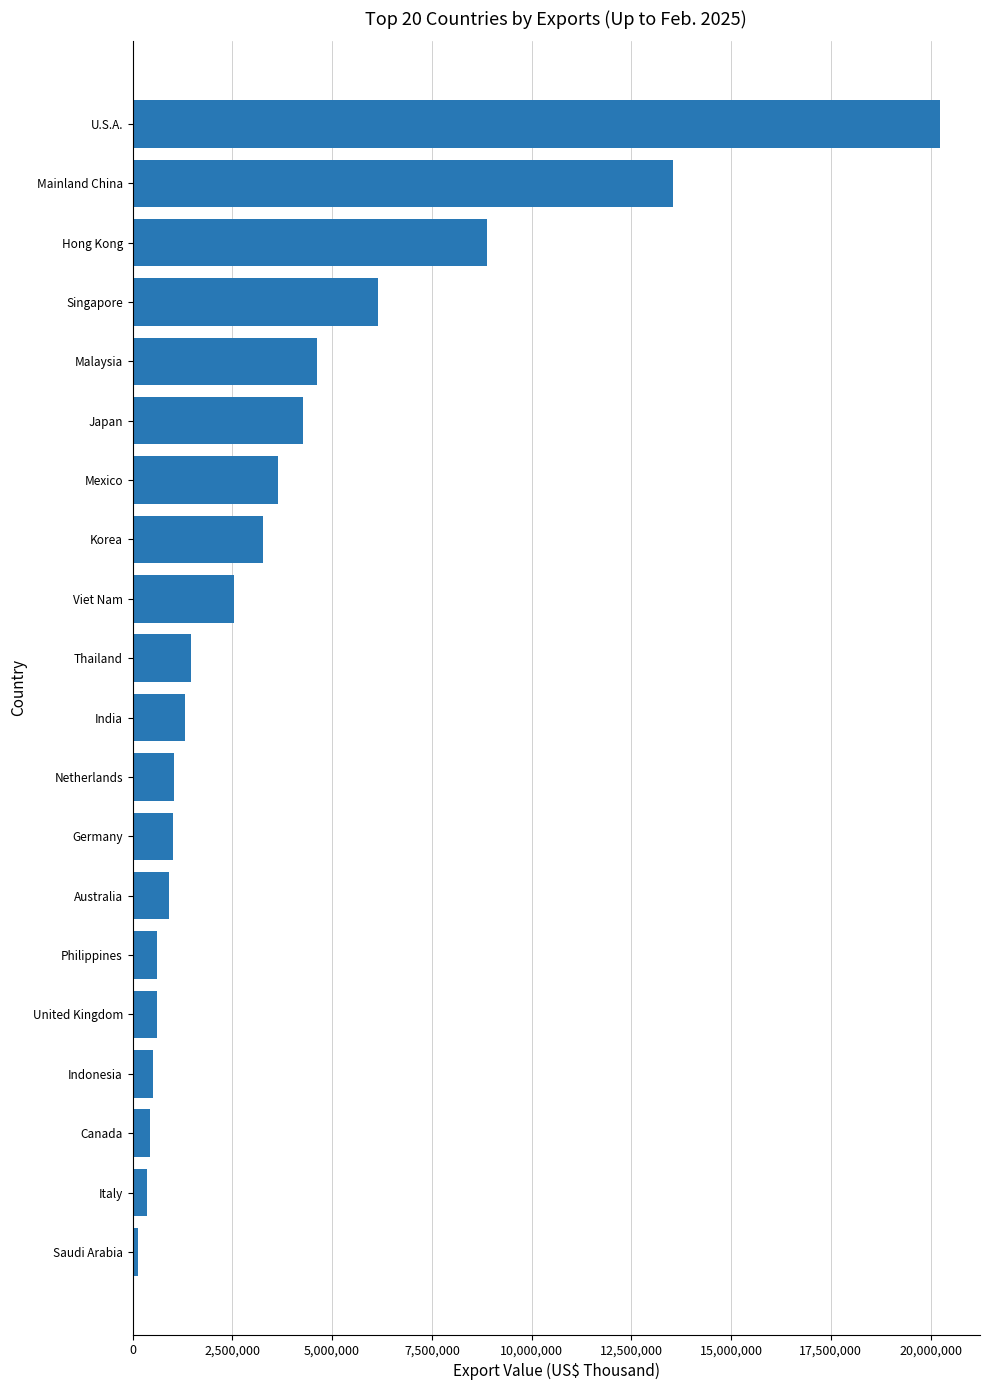

What is the average value?

3775293